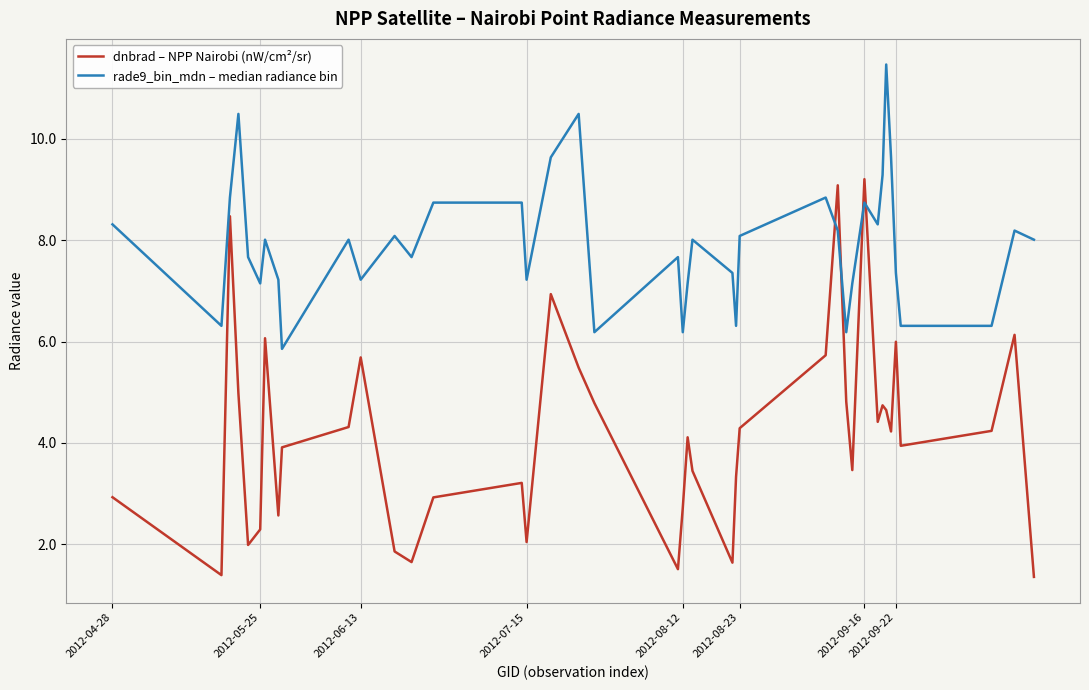

Which series has the largest range (max minus min)?

dnbrad – NPP Nairobi (nW/cm²/sr)